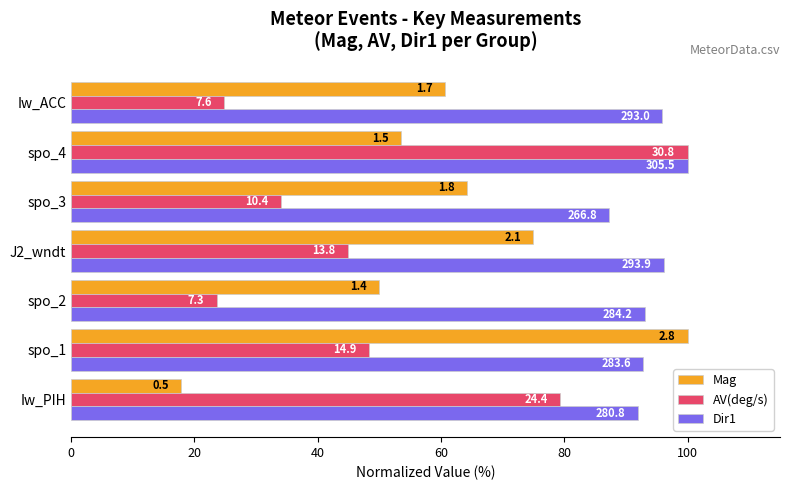

What are all the series names shown in the legend?

Mag, AV(deg/s), Dir1